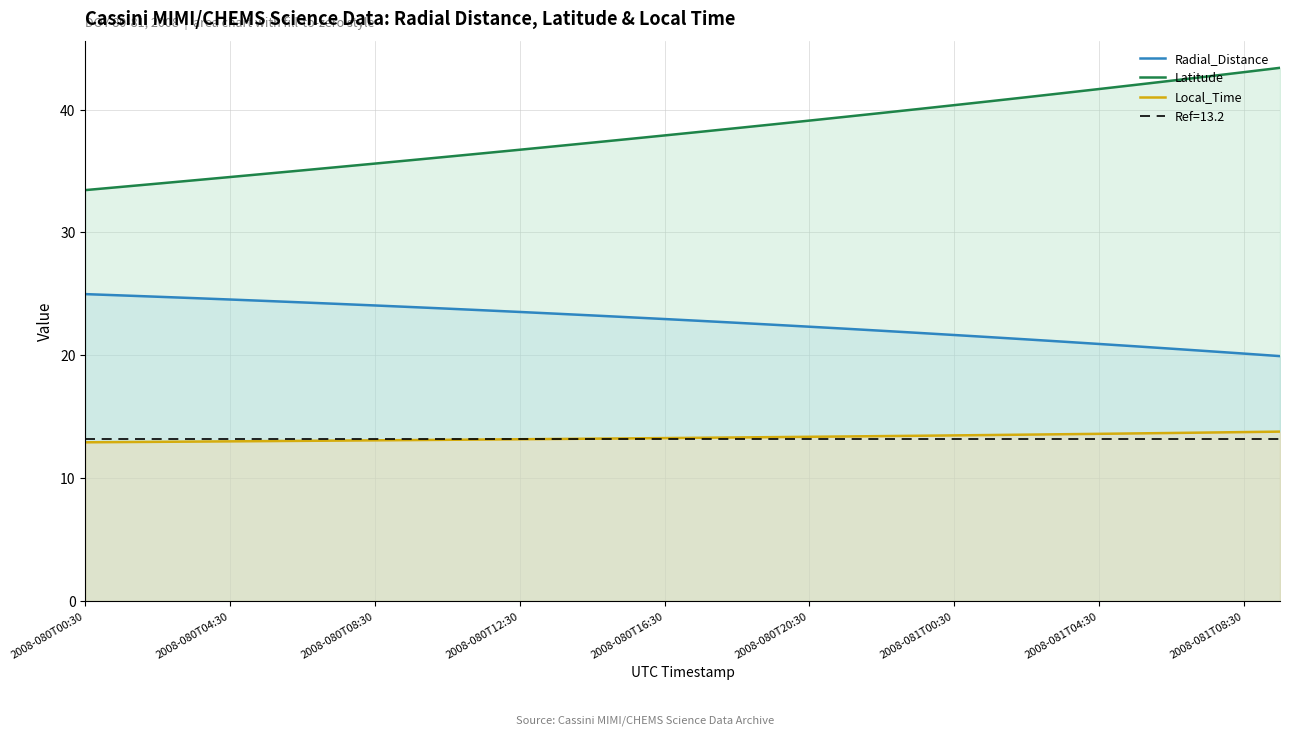

What is the lowest value of the Latitude series?

33.4